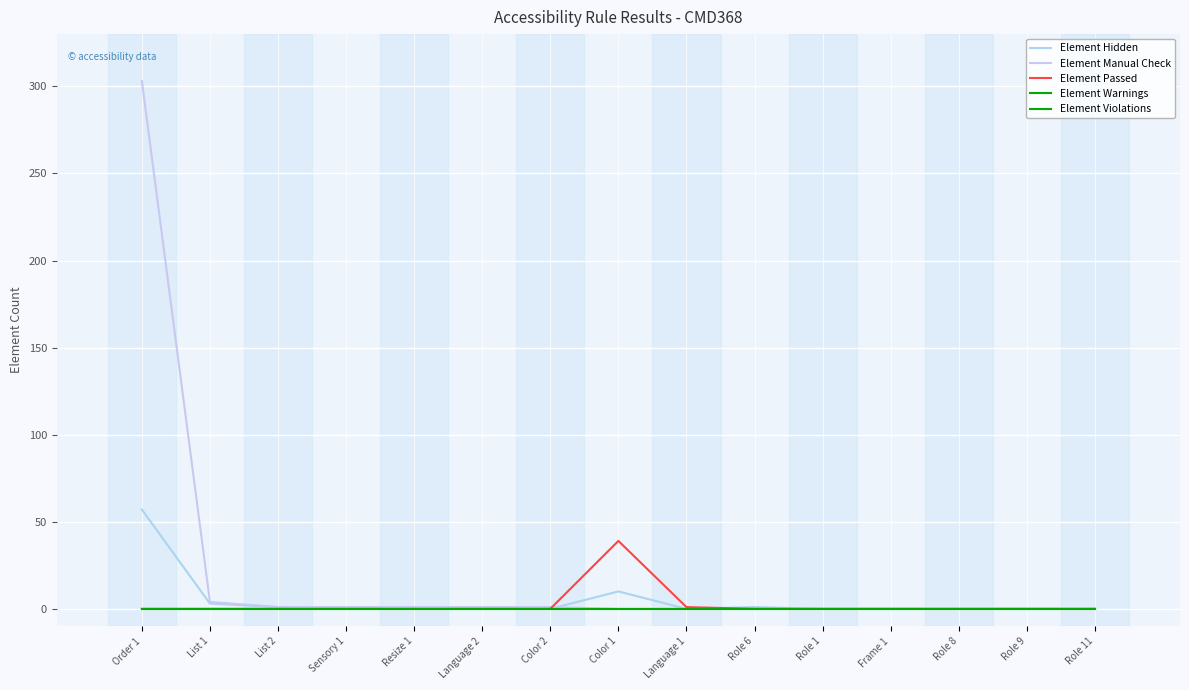

What is the average value of the Element Hidden series?

5